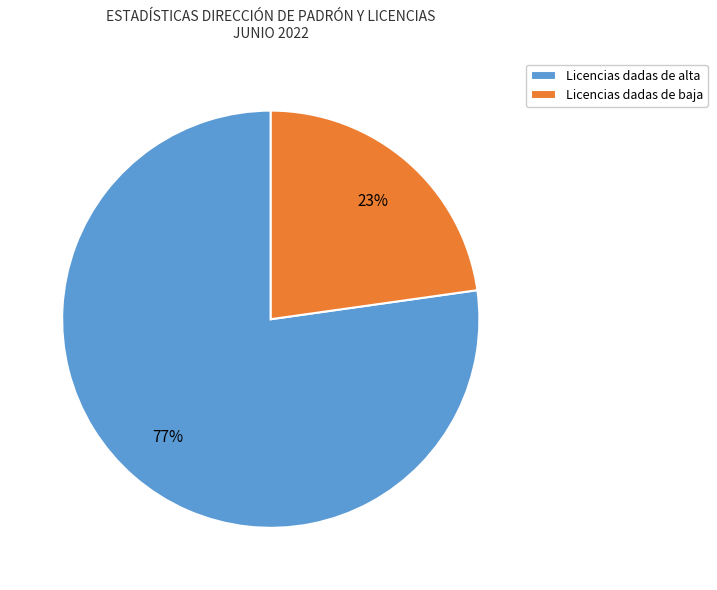

Which slice is the smallest?

Licencias dadas de baja